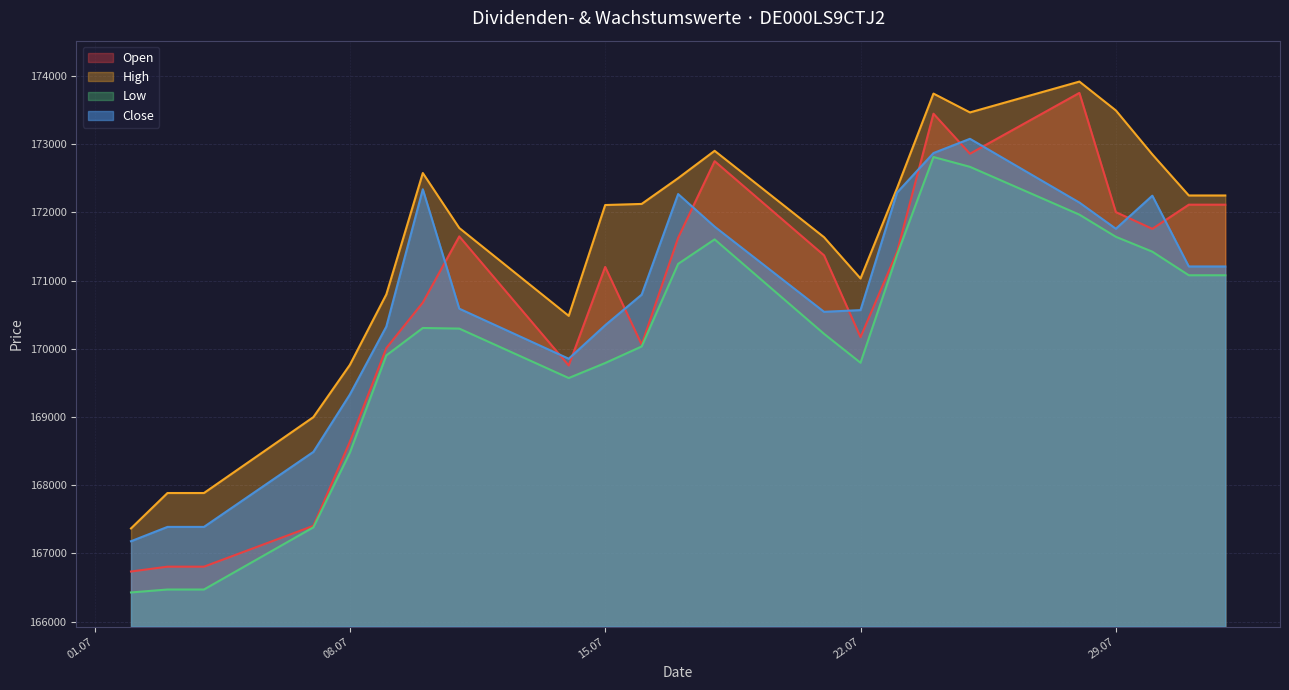

True or false: Close has more than 0 interior local peaks.

True